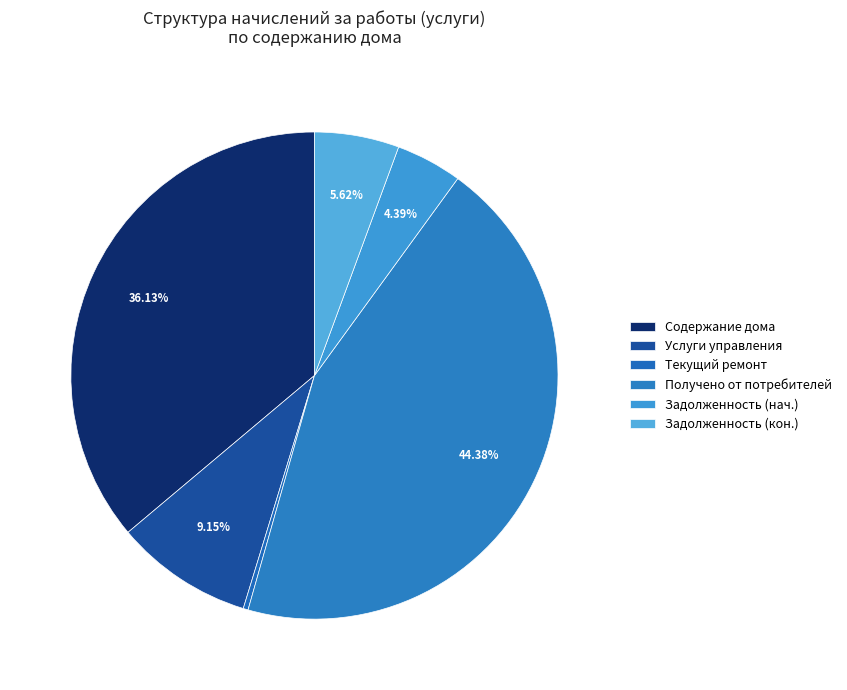

How many segments does this pie chart have?

6